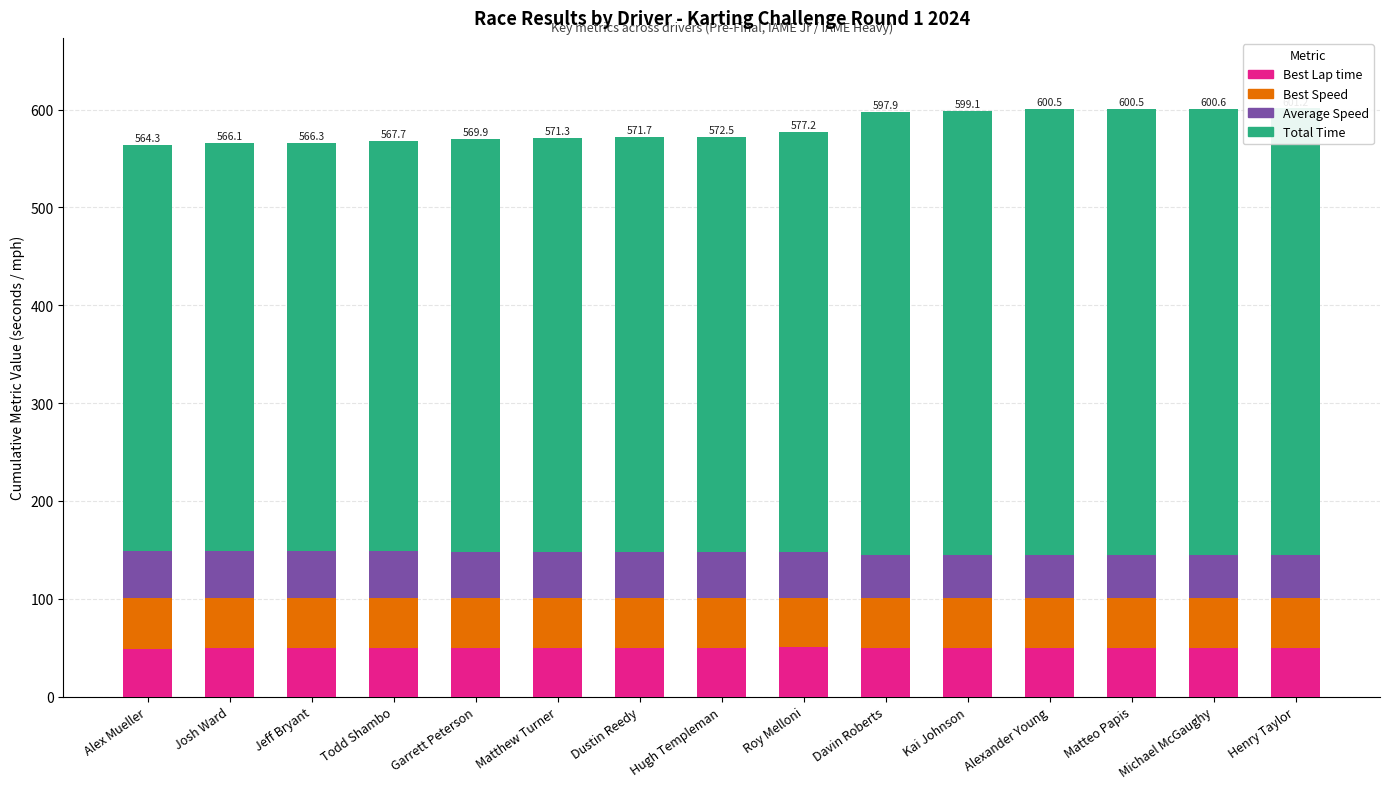

What is the greatest value displayed?

456.7